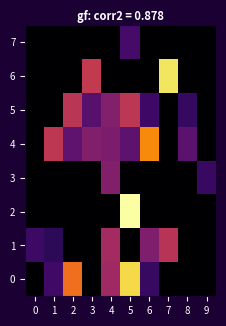

At how many categories does at least one series exceed 10435754?

6